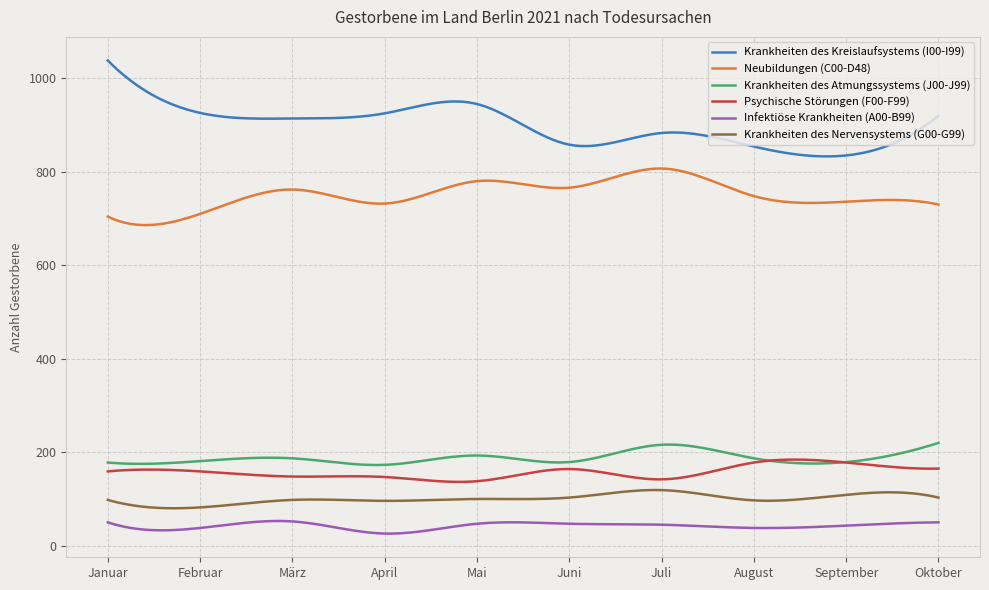

What is the greatest value displayed?

1038.0